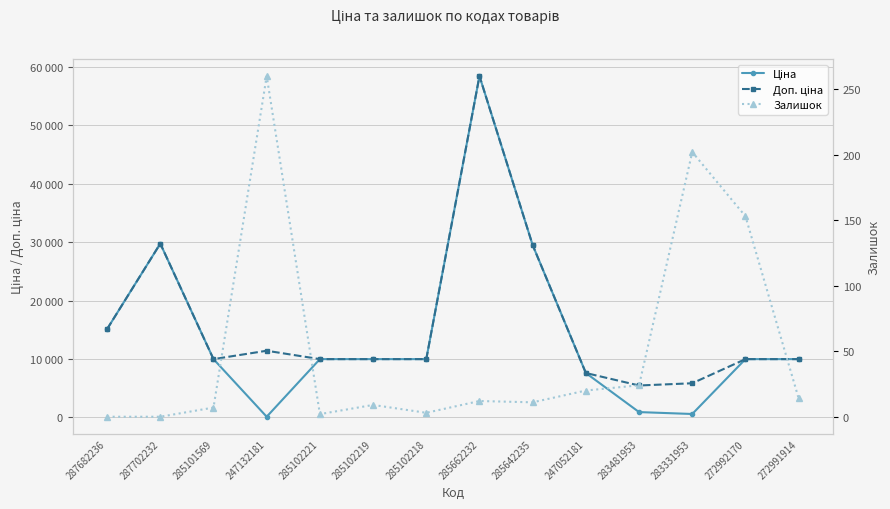

The value of Ціна at 285642235 is 29491.5. True or false?

True